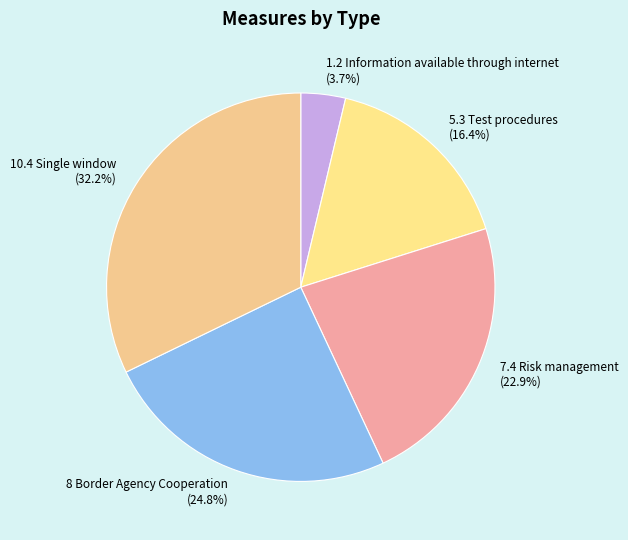

Rank the categories by value from highest to lowest.

10.4 Single window, 8 Border Agency Cooperation, 7.4 Risk management, 5.3 Test procedures, 1.2 Information available through internet